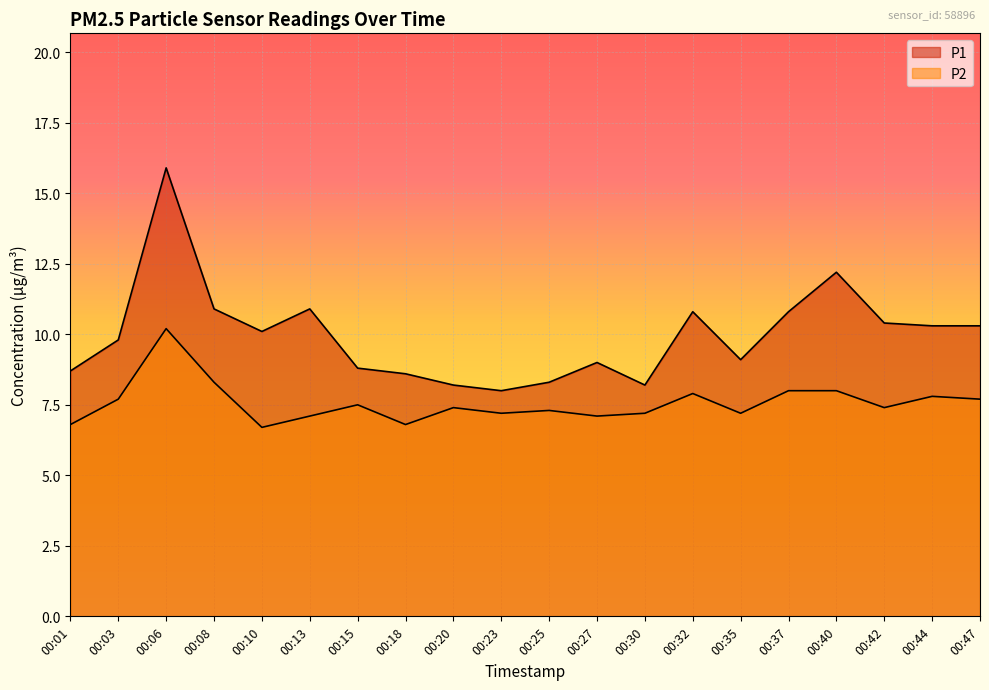

What are all the series names shown in the legend?

P1, P2